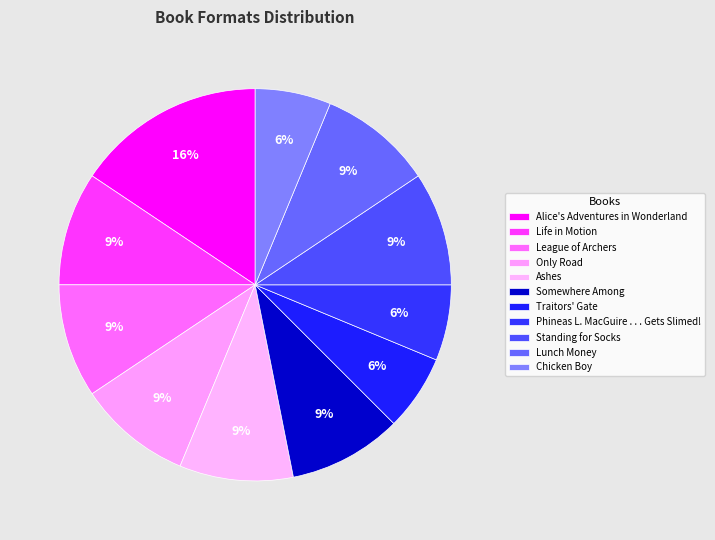

To the nearest percent, what is the difference between the largest and smallest slice percentages?

9%